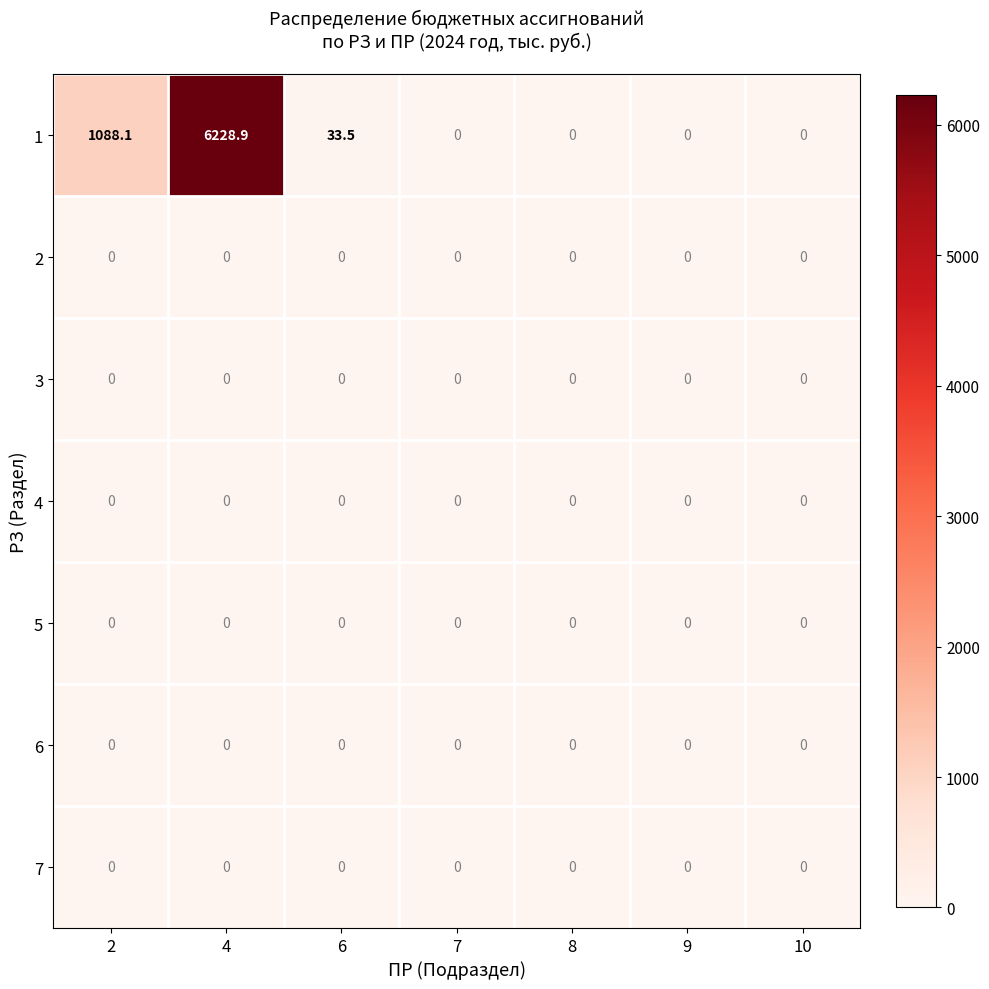

At which category does the chart reach its peak across all series?

4